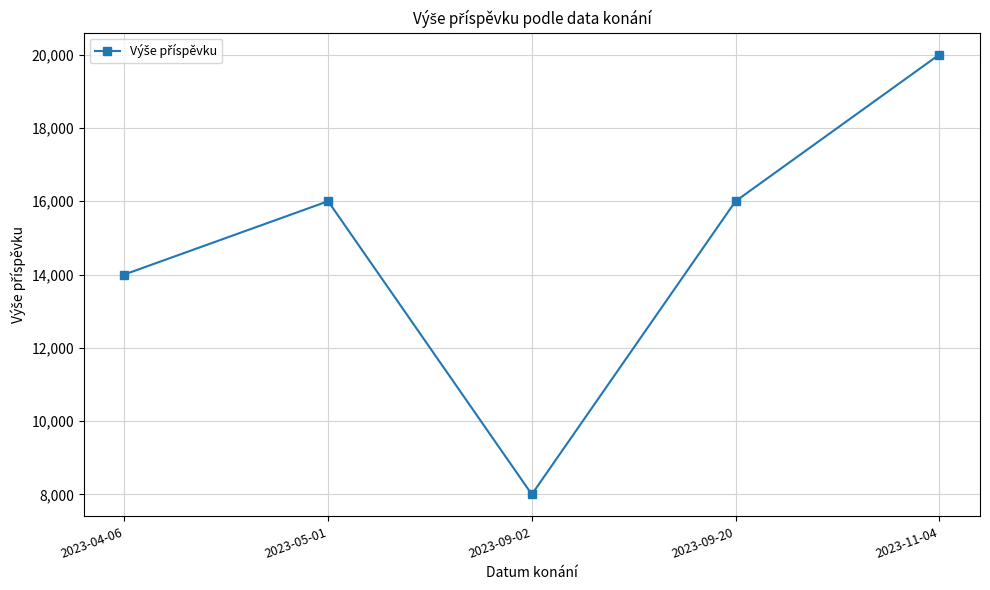

At which category does the chart reach its minimum across all series?

2023-09-02